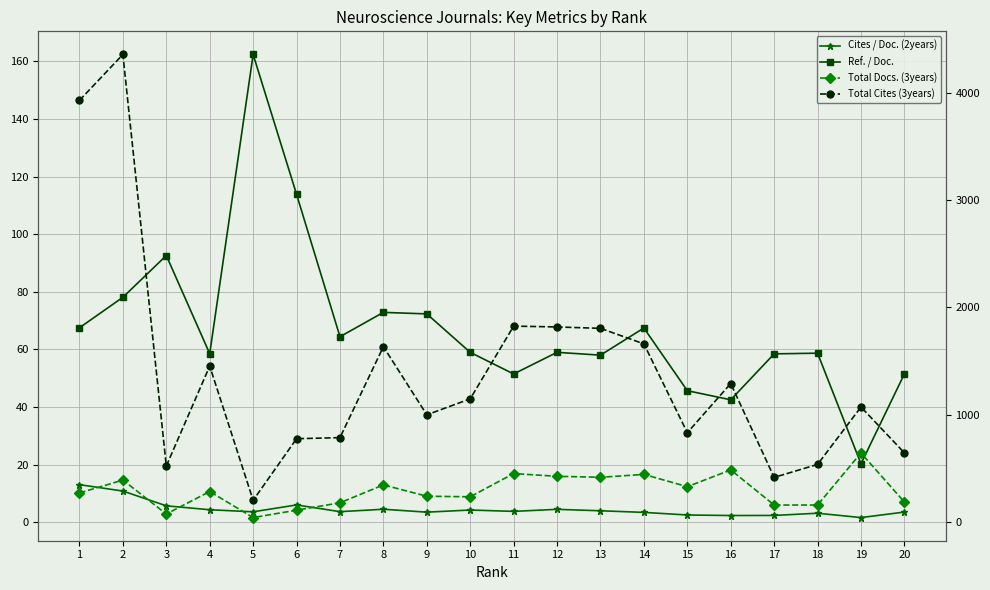

True or false: Ref. / Doc. and Cites / Doc. (2years) intersect in this chart.

False